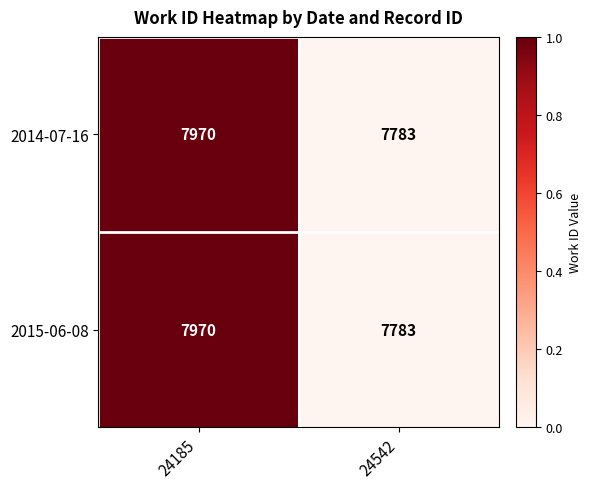

Reading left to right, list all the values displayed in this chart.

2014-07-16: 7970	7783
2015-06-08: 7970	7783